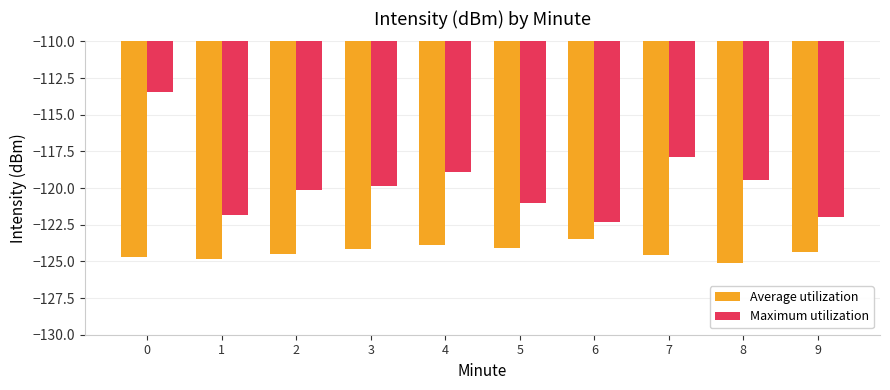

Rank the series by their maximum value, from lowest to highest.

Average utilization, Maximum utilization